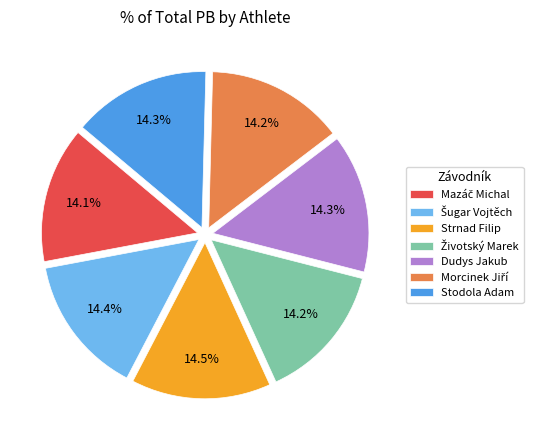

Does any single category account for the majority?

No